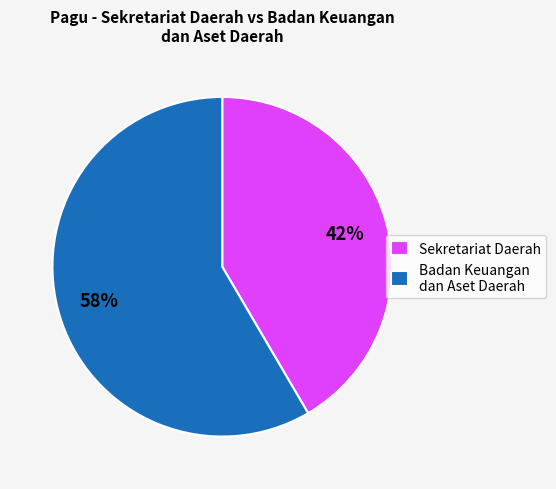

Count the number of slices in the pie.

2